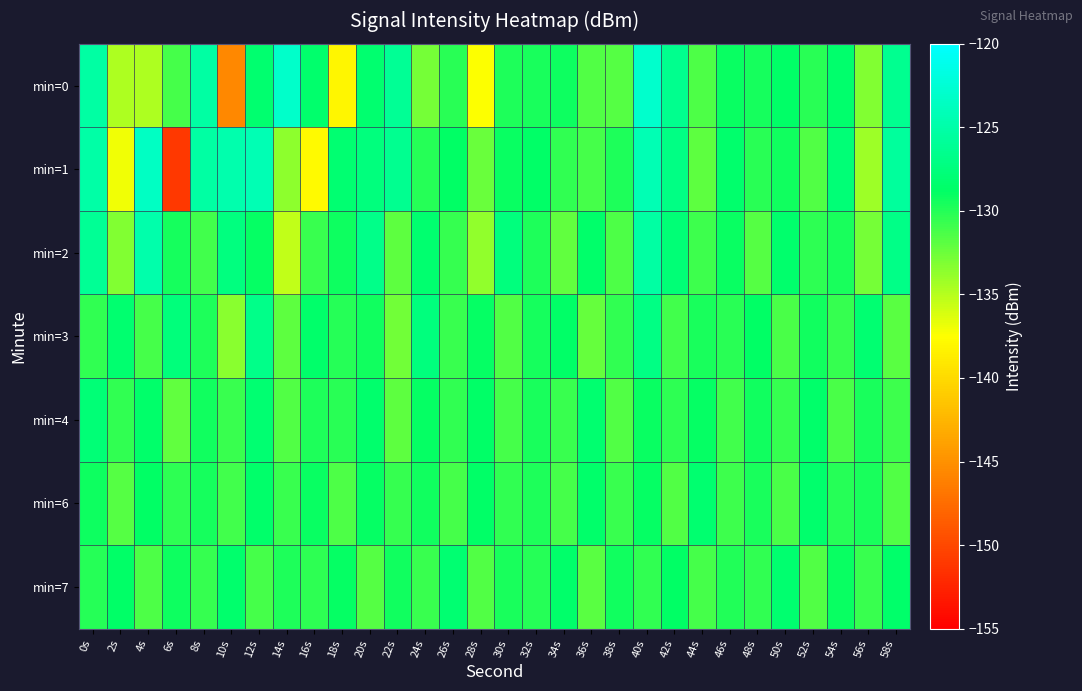

Rank the series at 10s from lowest to highest value.

min=0, min=3, min=6, min=4, min=7, min=2, min=1